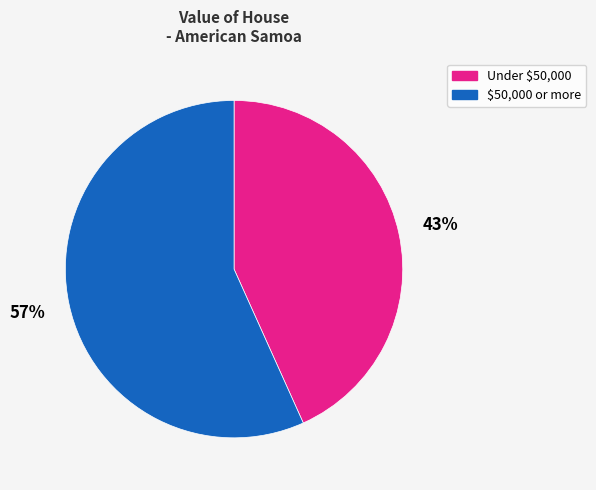

To the nearest percent, what is the average slice percentage?

50%